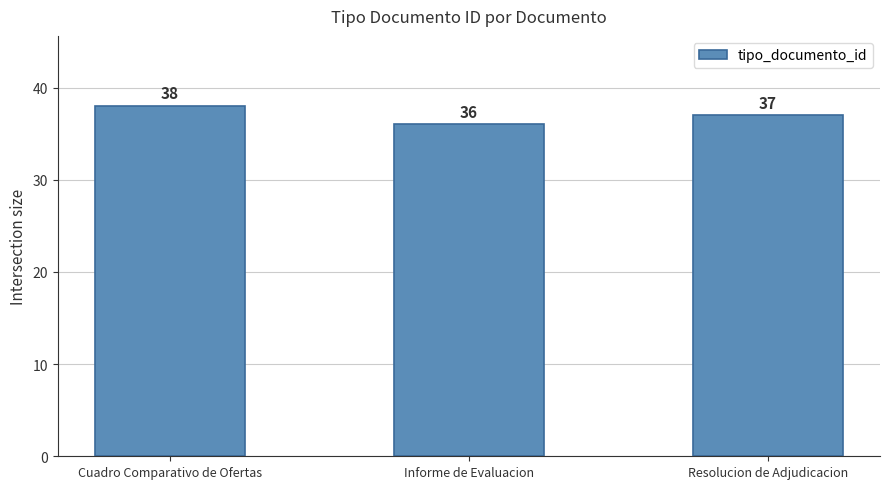

What is the change in value from Cuadro Comparativo de Ofertas to Informe de Evaluacion?

-2